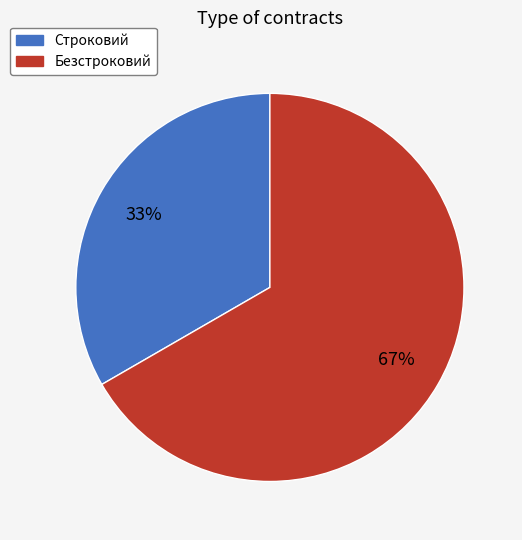

Is there a majority slice in this chart?

Yes